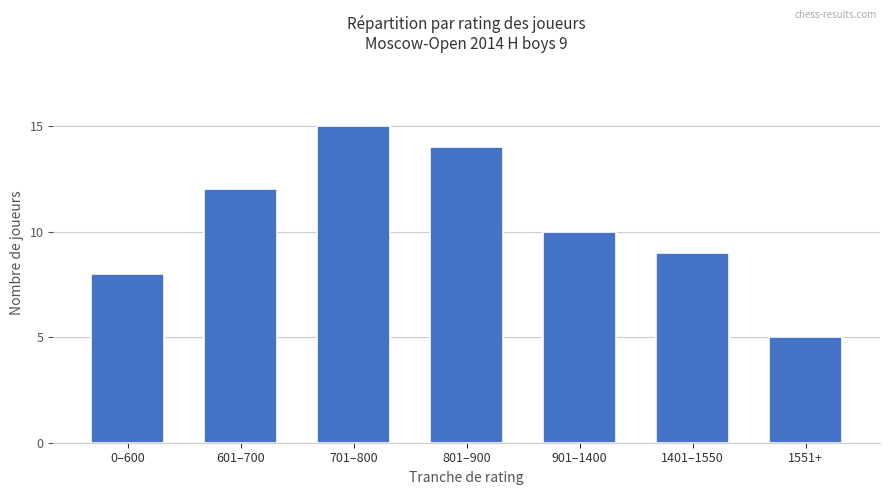

List the labels in order of value, smallest first.

1551+, 0–600, 1401–1550, 901–1400, 601–700, 801–900, 701–800